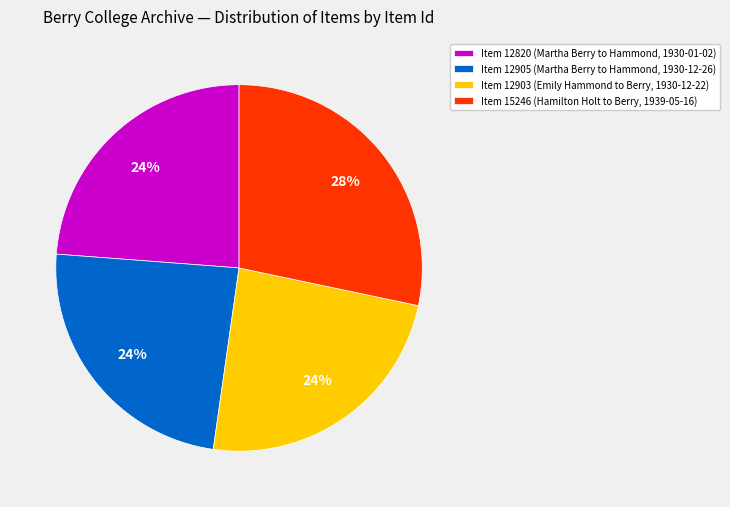

To the nearest percent, what percentage of the pie is Item 15246 (Hamilton Holt to Berry, 1939-05-16)?

28%